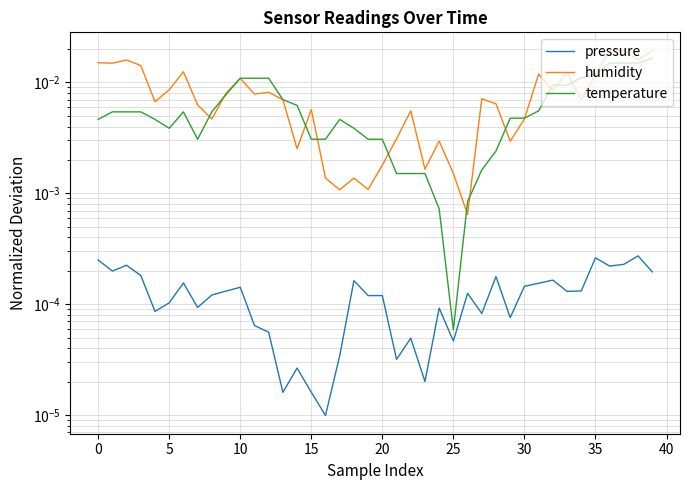

How many series are shown in this chart?

3